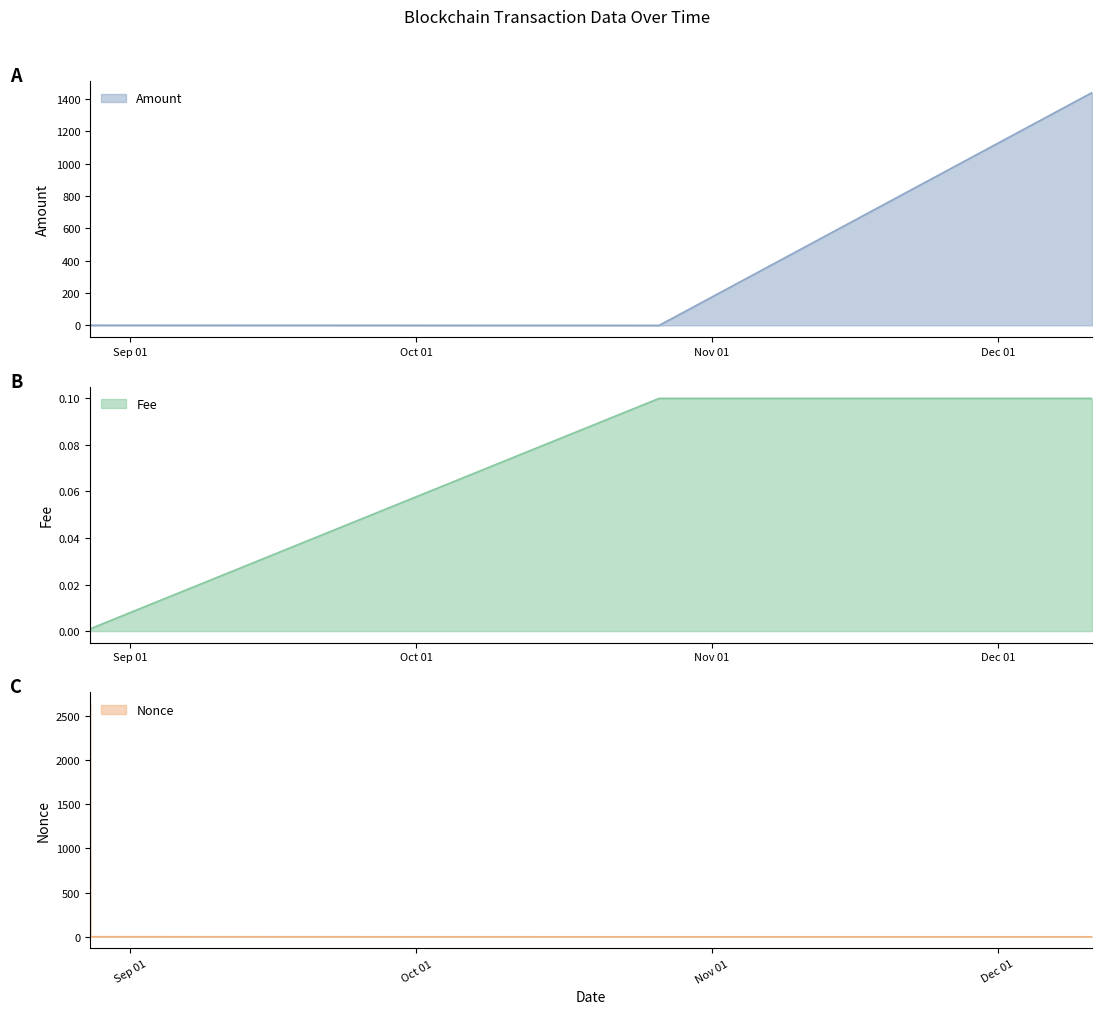

How many lines are shown in the chart?

3